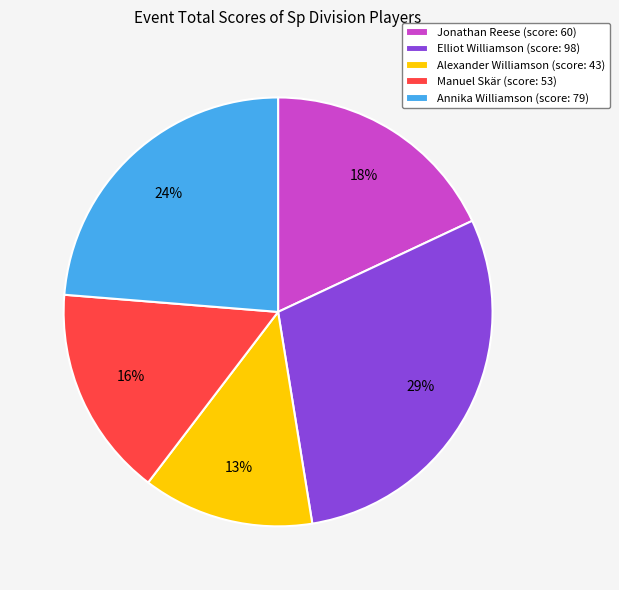

What percentage is the Manuel Skär slice, to the nearest percent?

16%